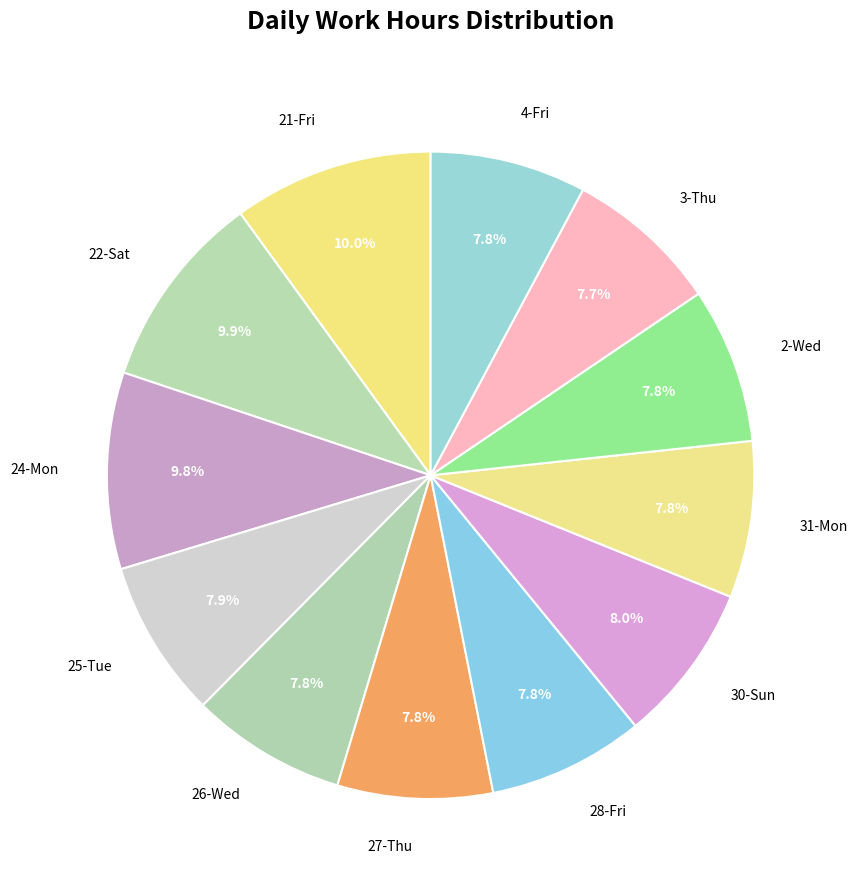

What percentage is the 24-Mon slice, to the nearest percent?

10%